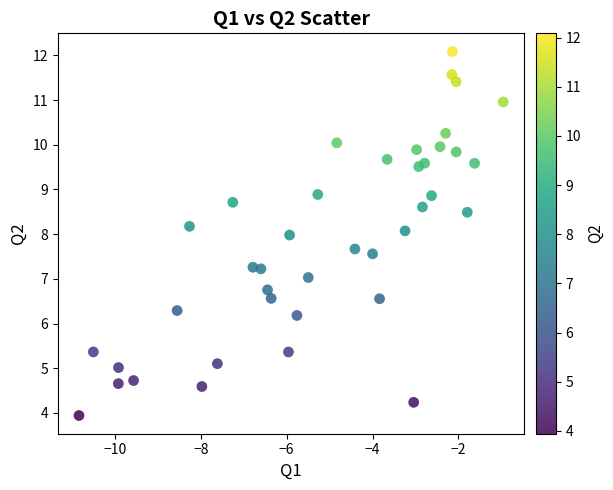

What is the range of Y values (max minus min)?

8.1